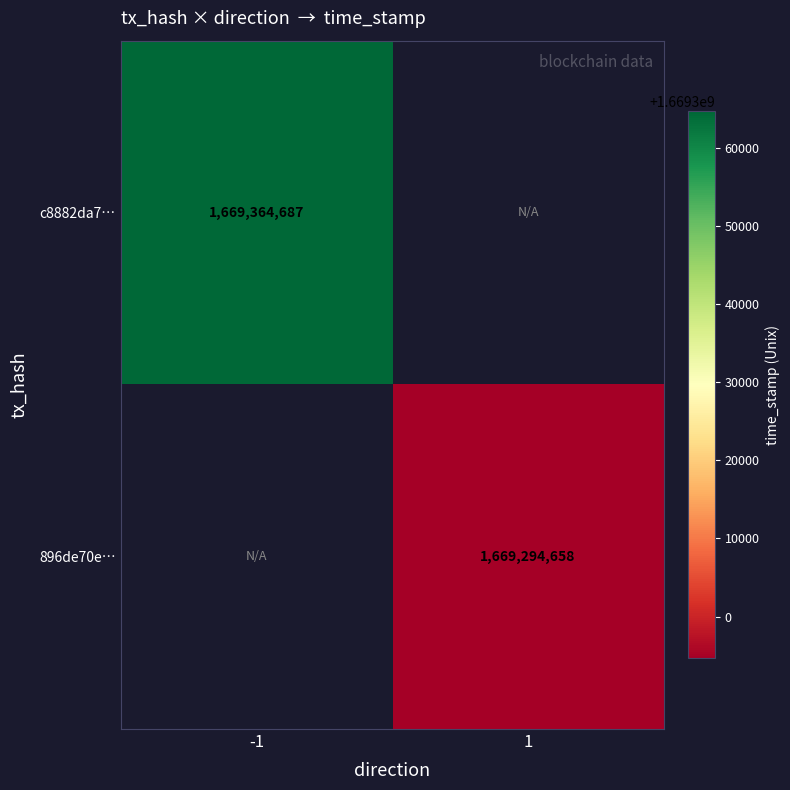

Is it true that 896de70e… equals 1669294658 at 1?

True